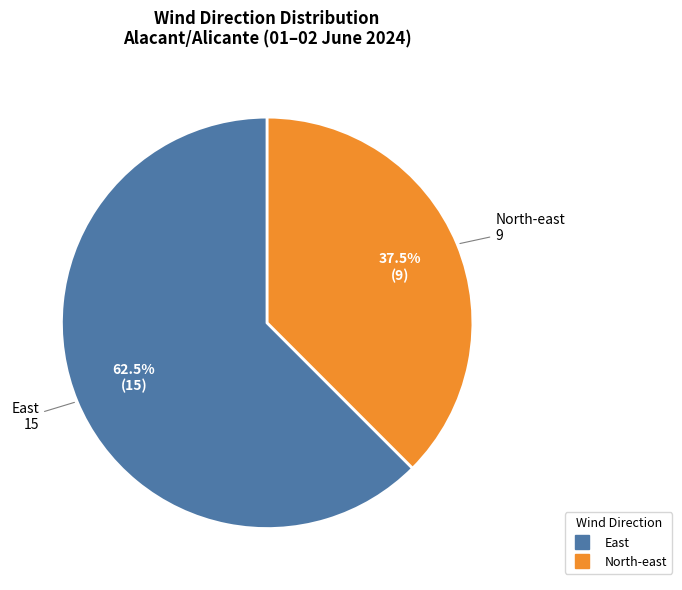

To the nearest percent, what is the average slice percentage?

50%